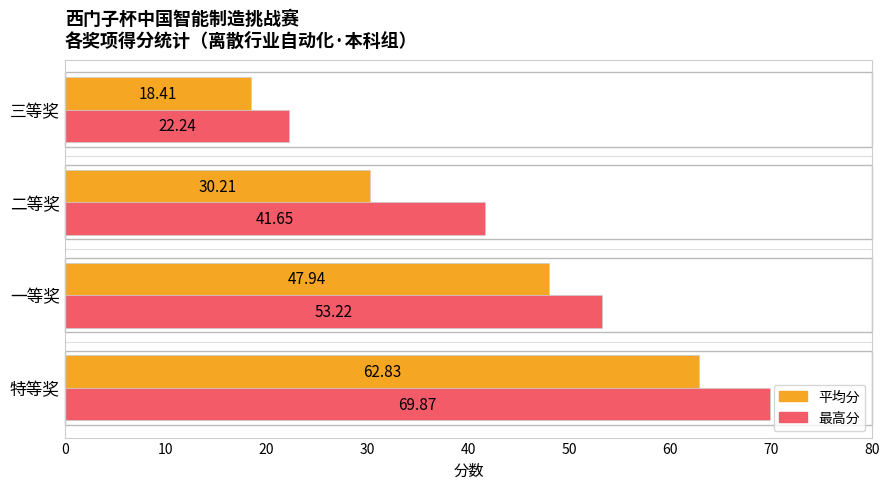

Where is 最高分 nearest to the value 46?

二等奖